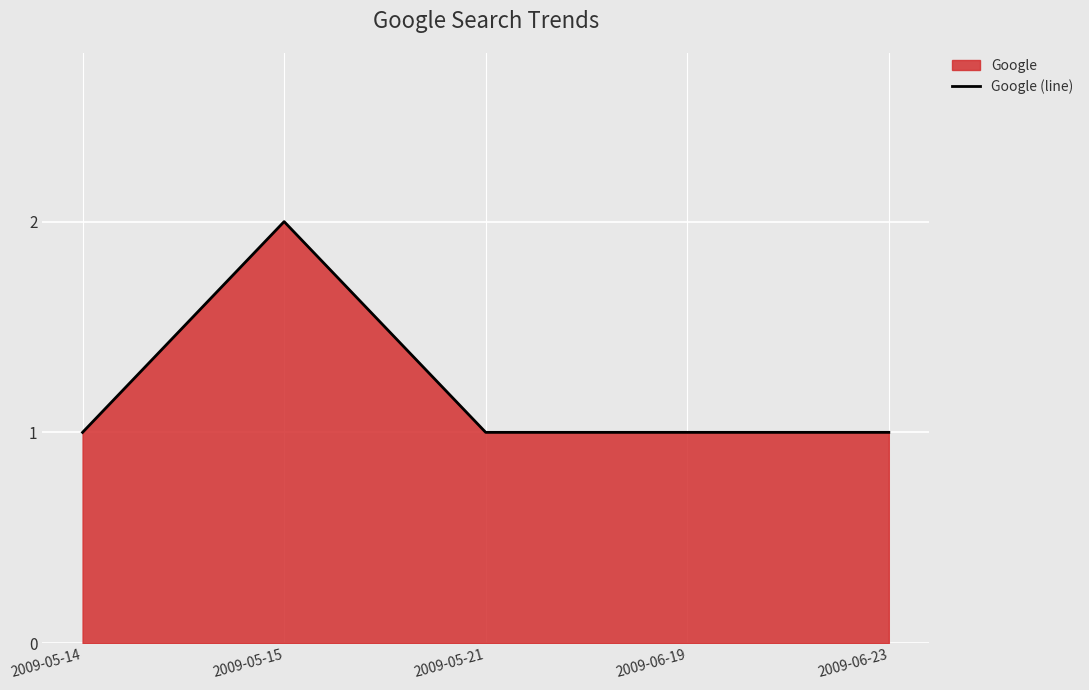

Reading left to right, transcribe all the data shown in this chart.

1	2	1	1	1